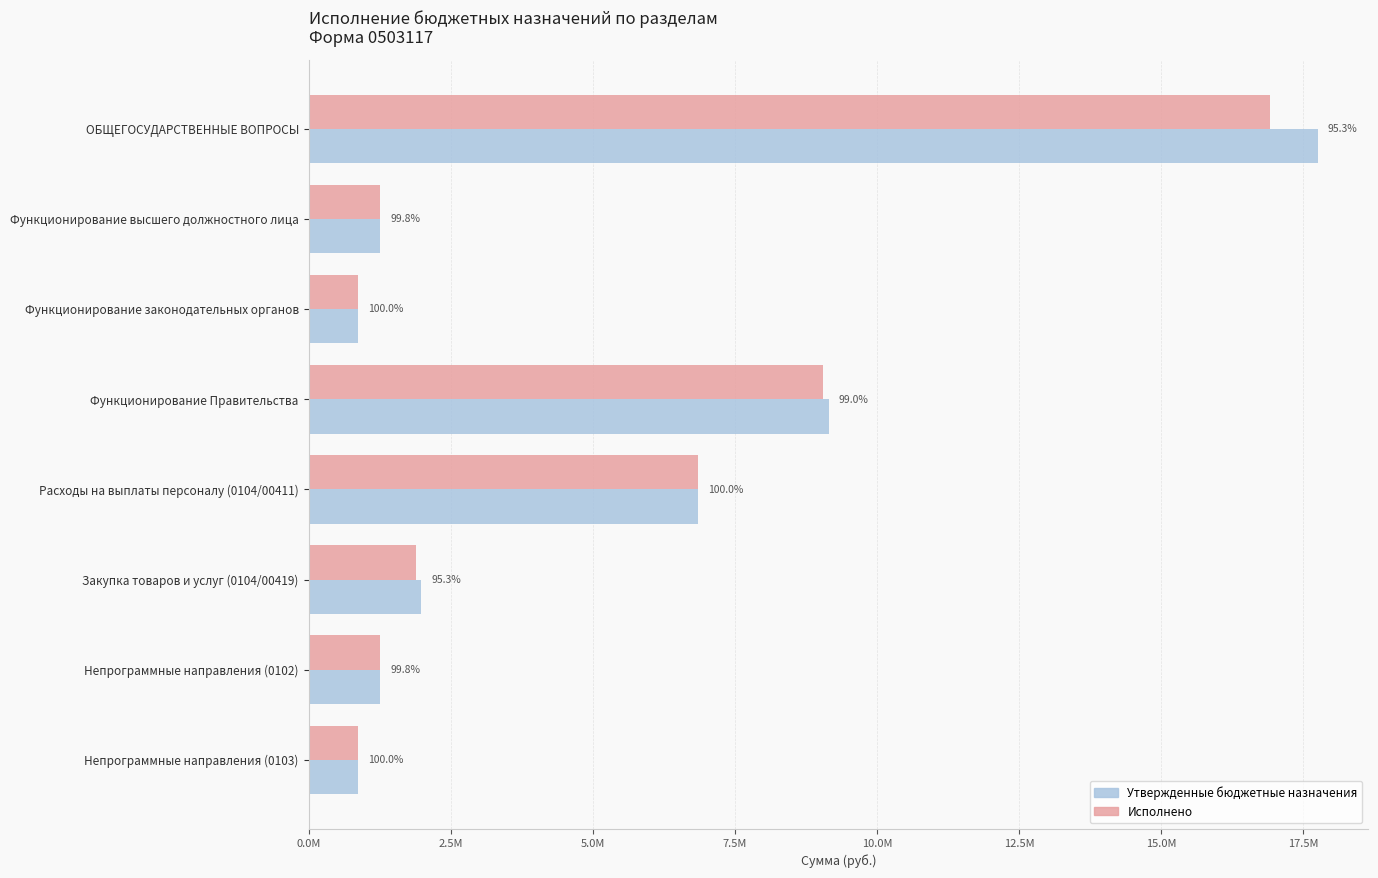

What is the greatest value displayed?

17753886.2